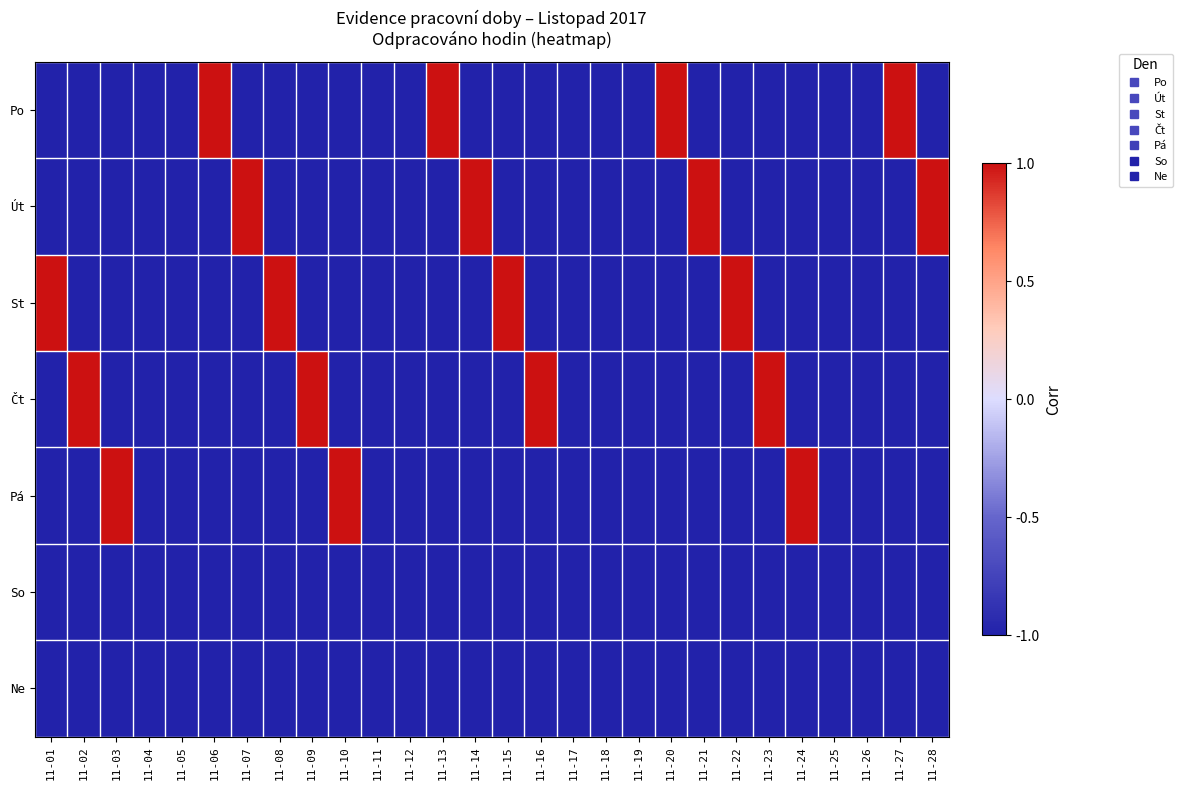

Which has a higher value, 11-09 or 11-08?

11-09